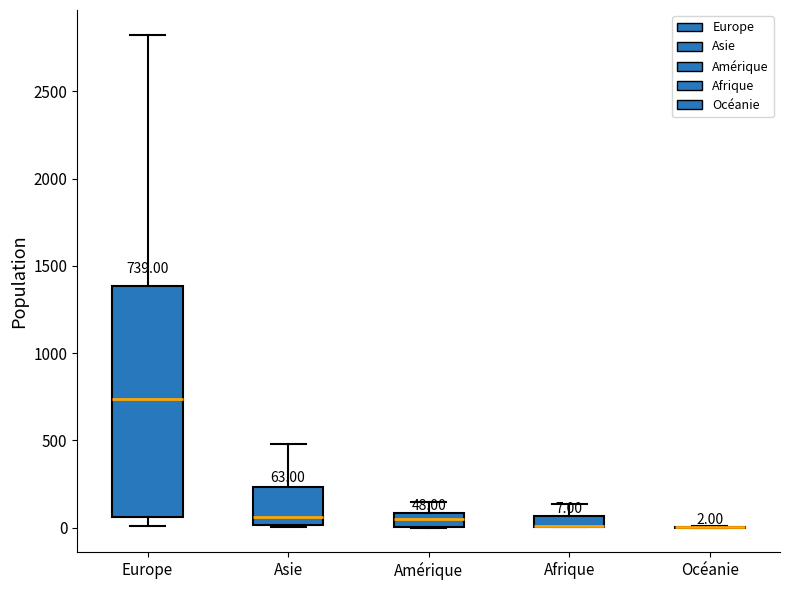

Which box is the tallest, from its lower edge to its upper edge?

Europe